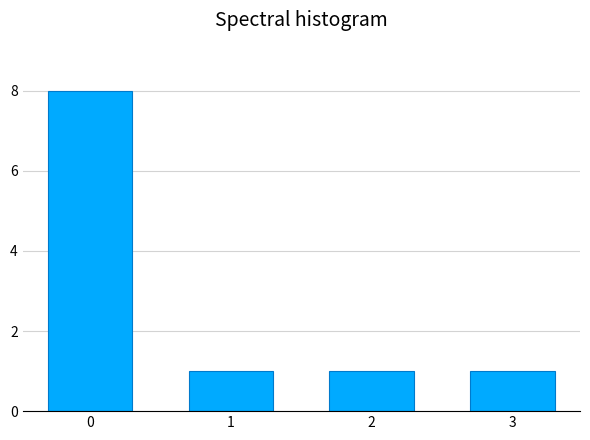

Reading left to right, extract all data points from this chart.

0=8	1=1	2=1	3=1